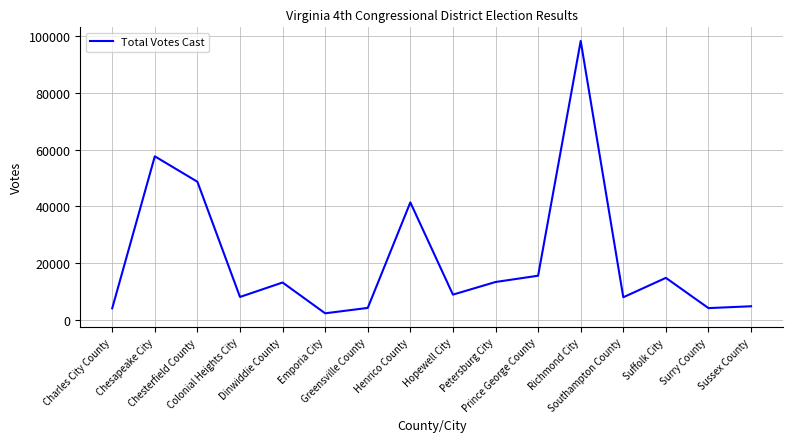

How many interior local peaks (higher than both neighbors) does the data have?

5